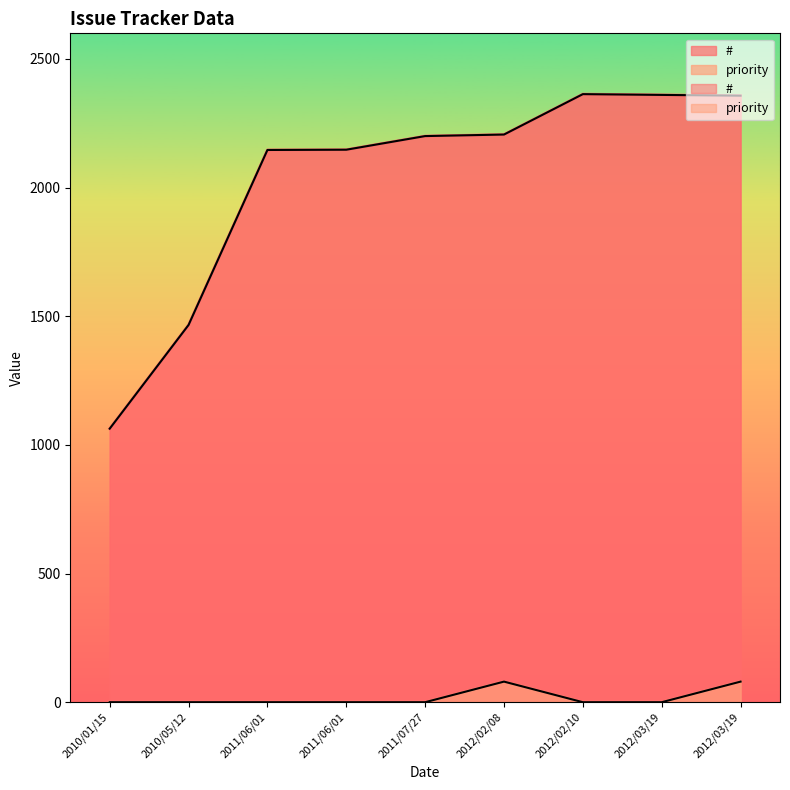

The value of # at 2012/02/10 is 2363. True or false?

True